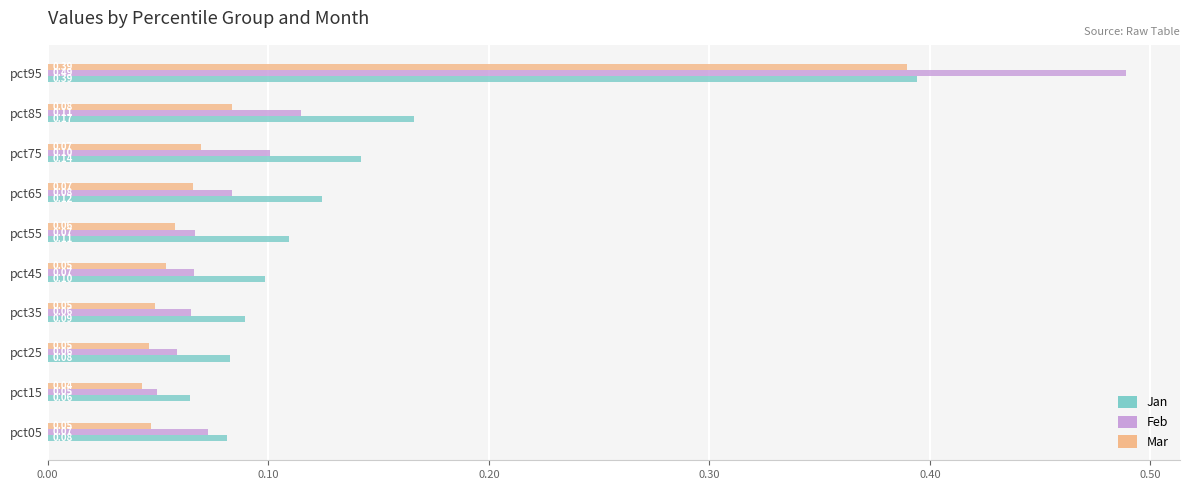

Count the number of categories in the chart.

10